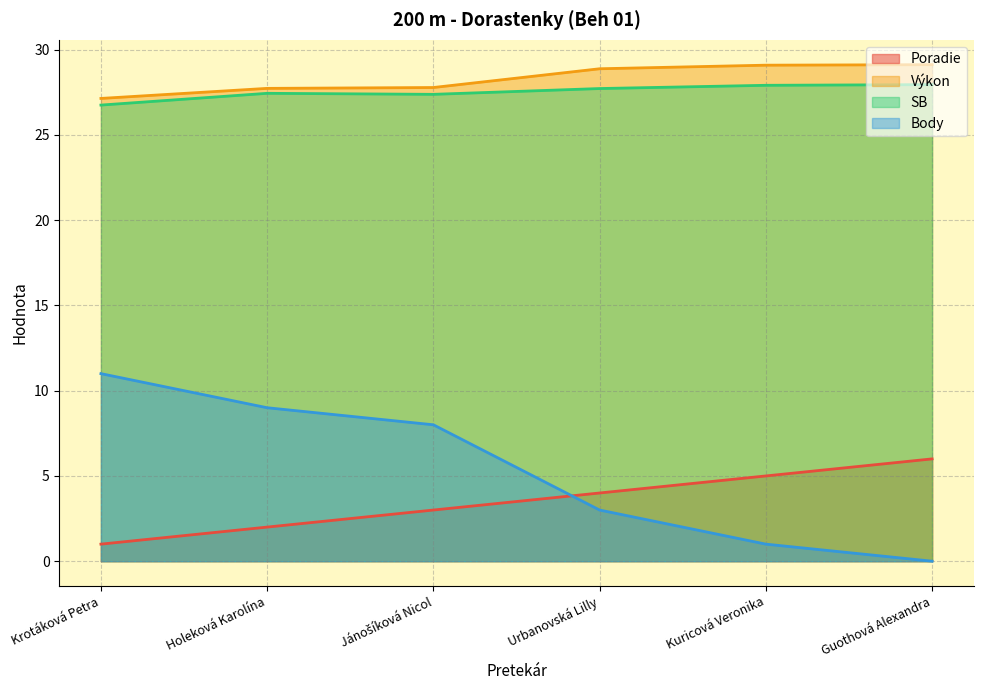

Rank the series at Guothová Alexandra from lowest to highest value.

Body, Poradie, SB, Výkon